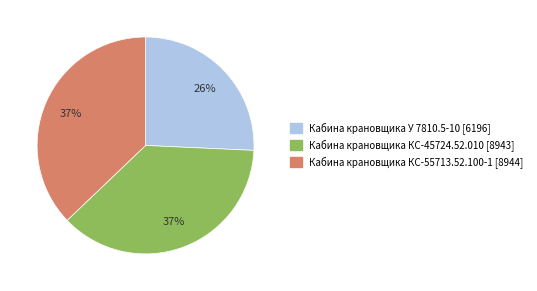

True or false: Кабина крановщика КС-45724.52.010 accounts for 37% of the total.

True